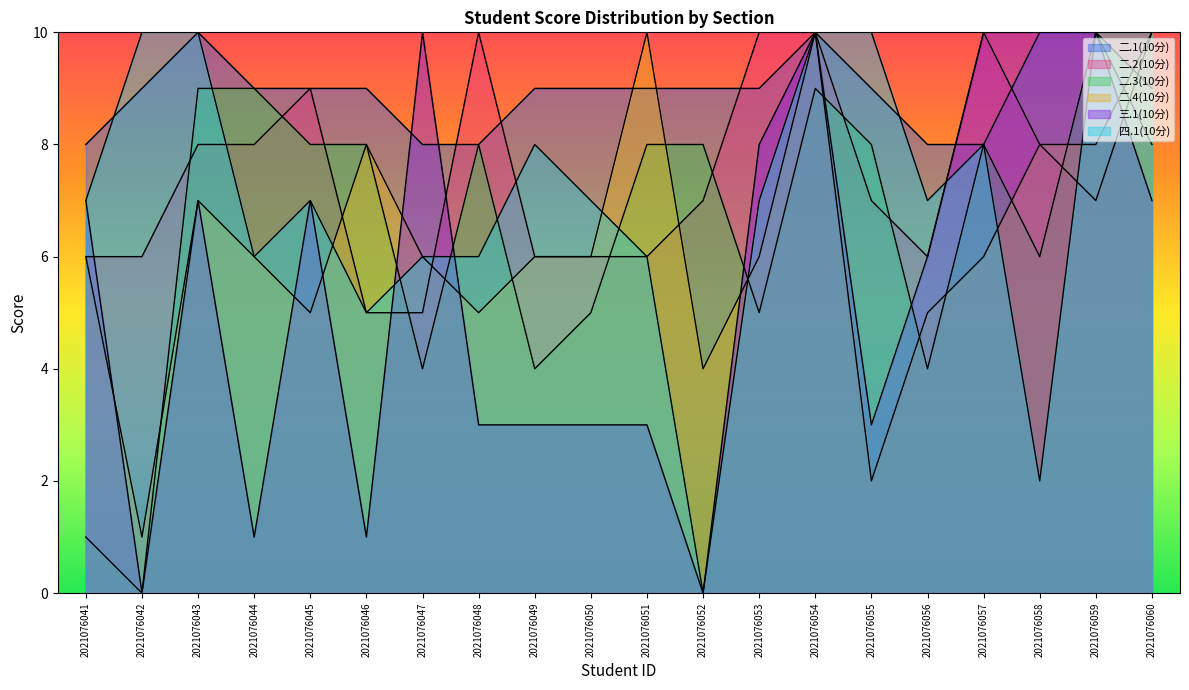

How many lines are shown in the chart?

6